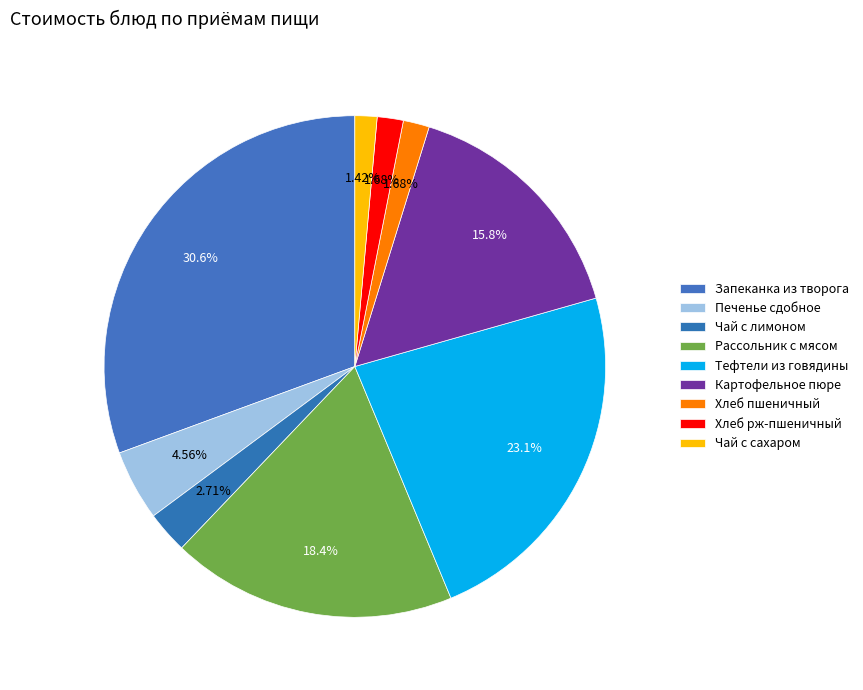

Is it true that Картофельное пюре is 16% of the pie?

True